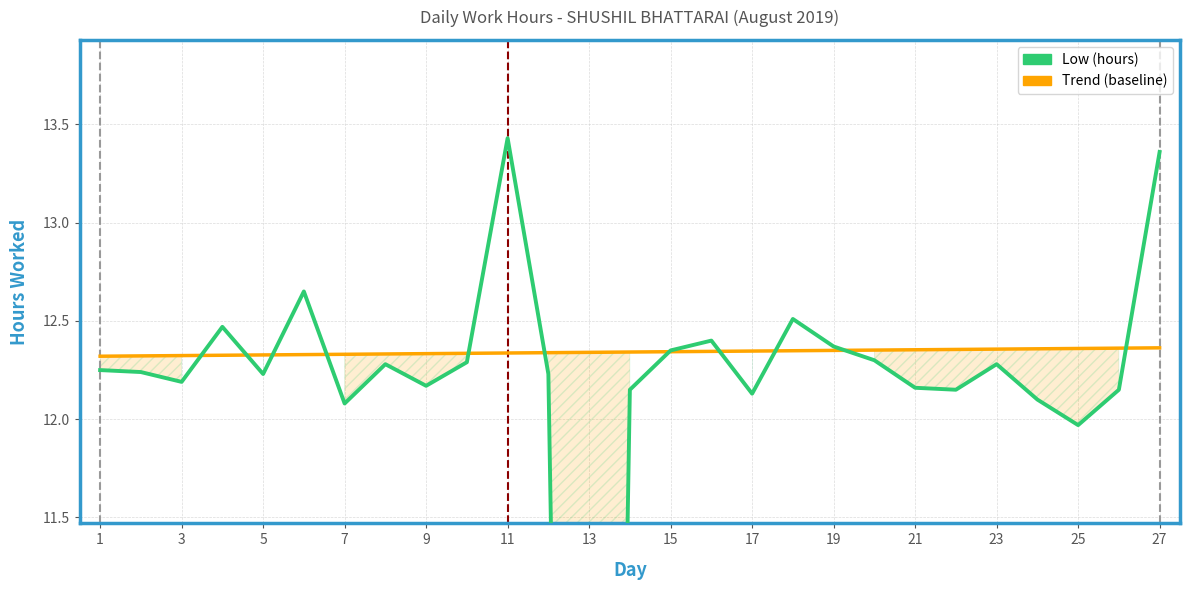

How many data points in Low (hours) are above 12?

25